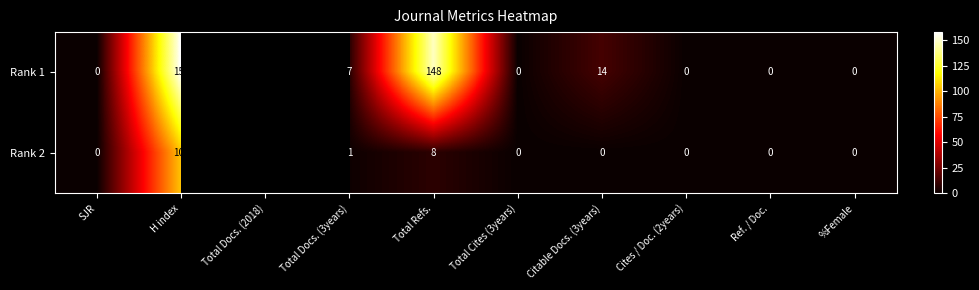

What is the difference between the highest and lowest values at Total Docs. (3years)?

6